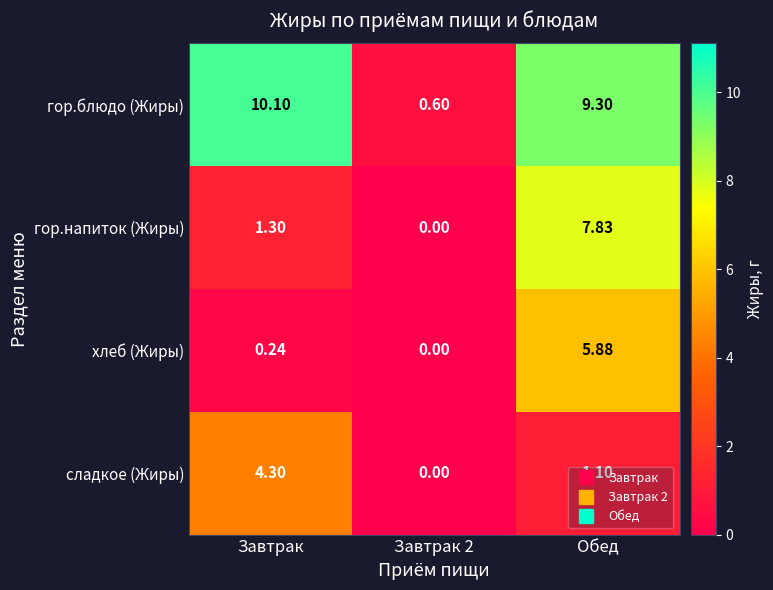

What is the spread (max minus min) of values at Завтрак 2?

0.6